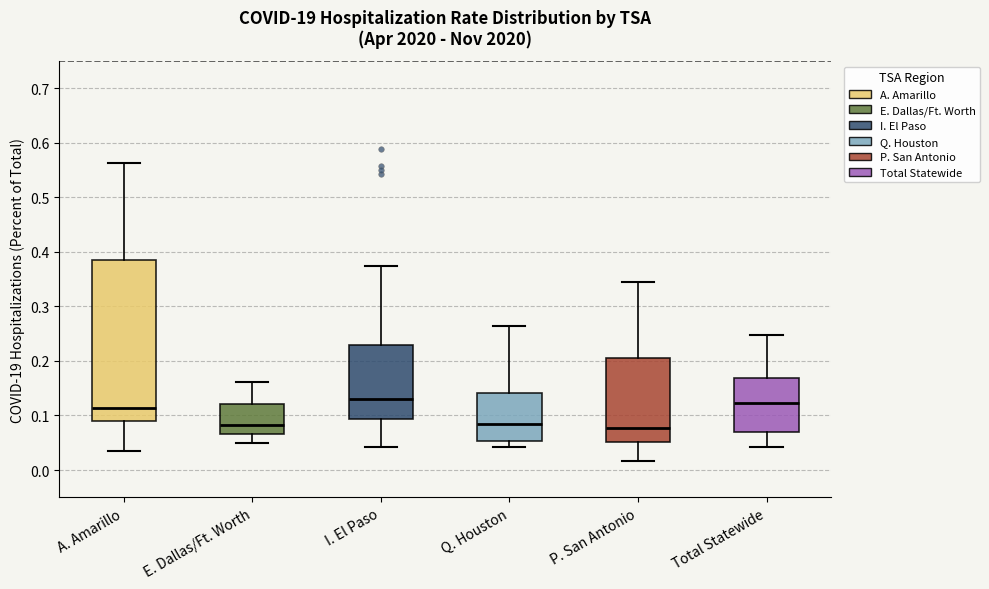

Reading left to right, read every box against the y-axis: the position of its median line, the range the box covers, and the ends of its whiskers. The values are not printed on the chart, so give them approximately, as read against the axis.

A. Amarillo: median 0.11, box 0.09 to 0.38, whiskers 0.04 to 0.56
E. Dallas/Ft. Worth: median 0.08, box 0.07 to 0.12, whiskers 0.05 to 0.16
I. El Paso: median 0.13, box 0.09 to 0.23, whiskers 0.04 to 0.37
Q. Houston: median 0.08, box 0.05 to 0.14, whiskers 0.04 to 0.26
P. San Antonio: median 0.08, box 0.05 to 0.21, whiskers 0.02 to 0.35
Total Statewide: median 0.12, box 0.07 to 0.17, whiskers 0.04 to 0.25